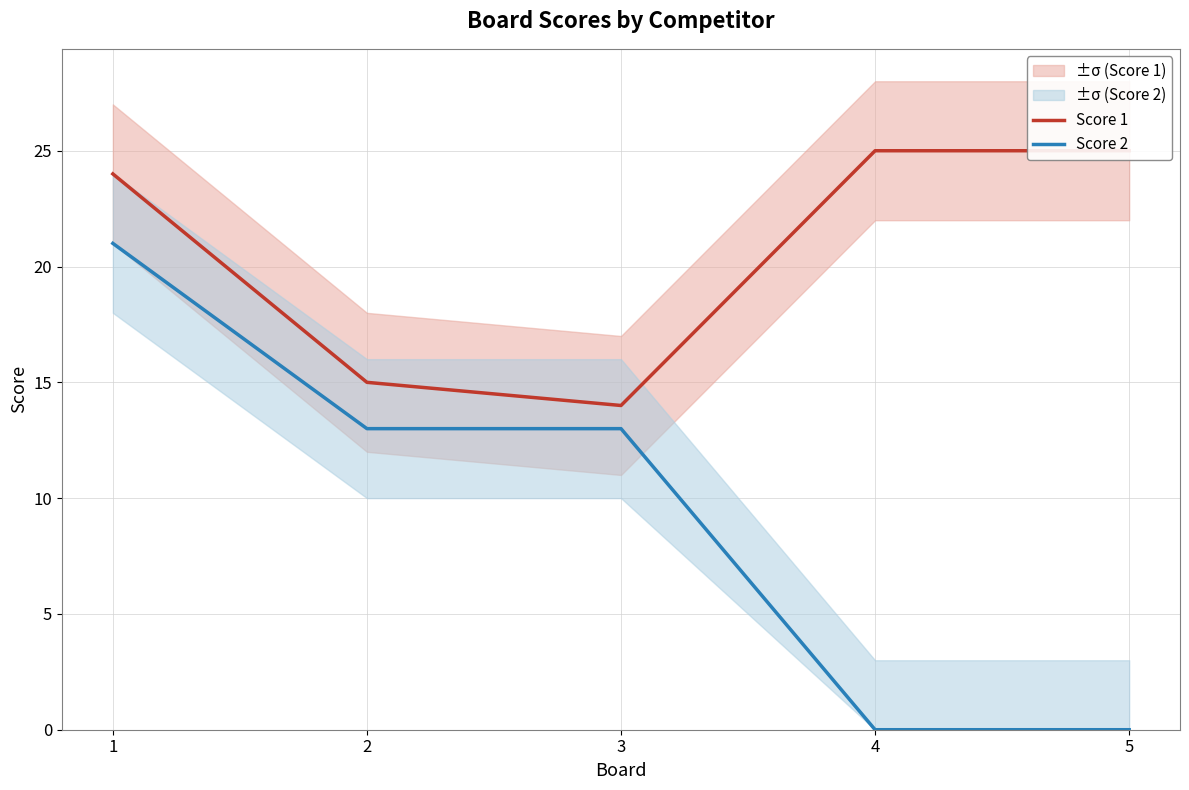

What are all the series names shown in the legend?

Score 1, Score 2